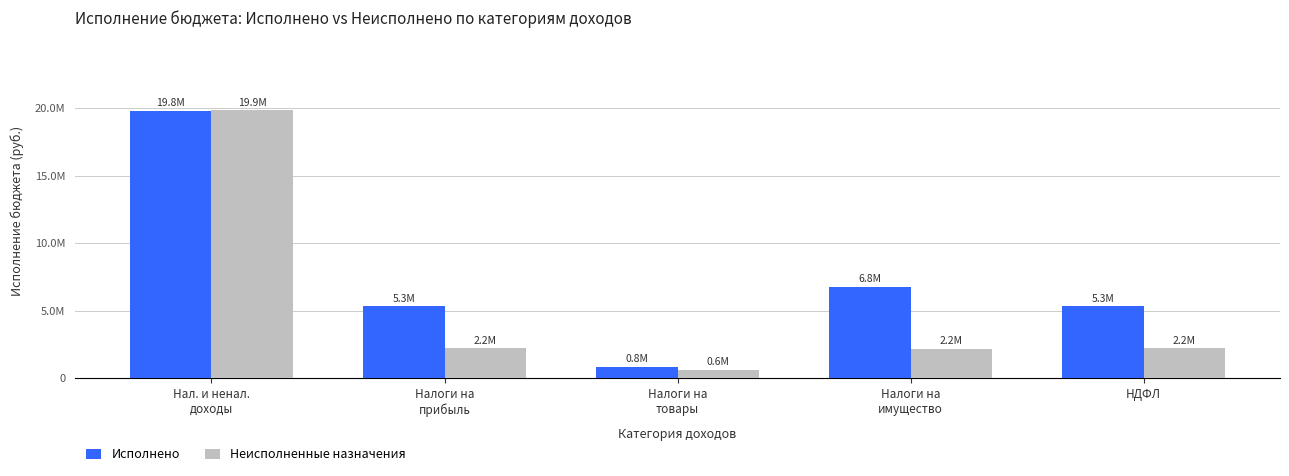

Are the bars horizontal?

No